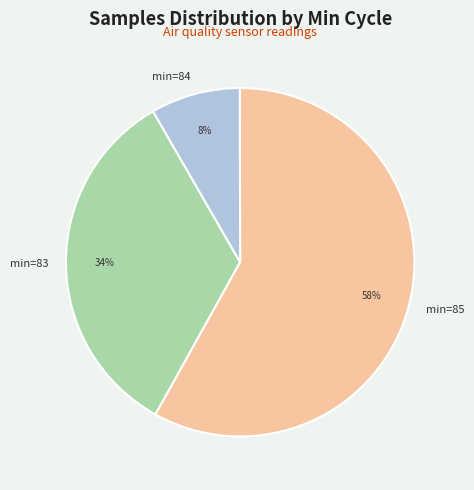

What is the ratio of the value at min=83 to the value at min=85?

0.6